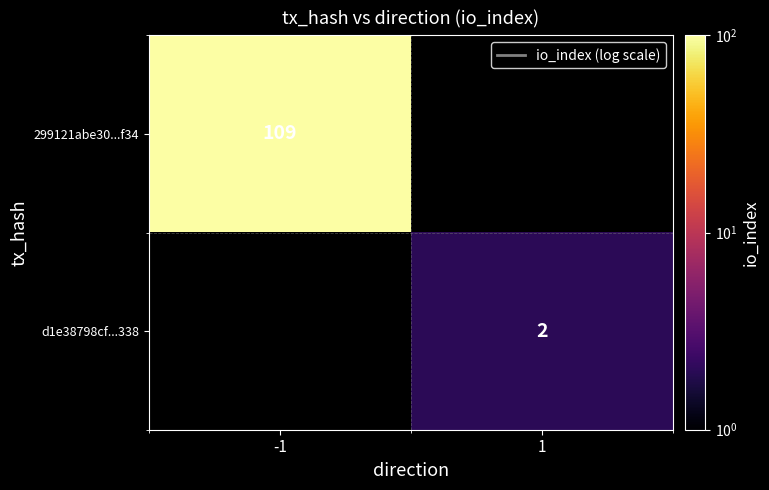

Is the value of d1e38798cf...338 at 1 greater than the value of 299121abe30...f34 at -1?

No